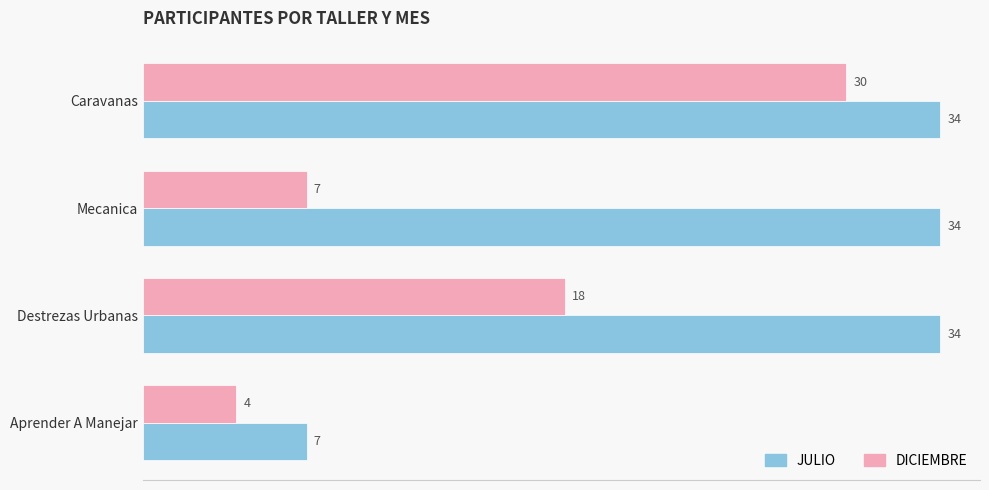

Rank the series by their maximum value, from lowest to highest.

DICIEMBRE, JULIO